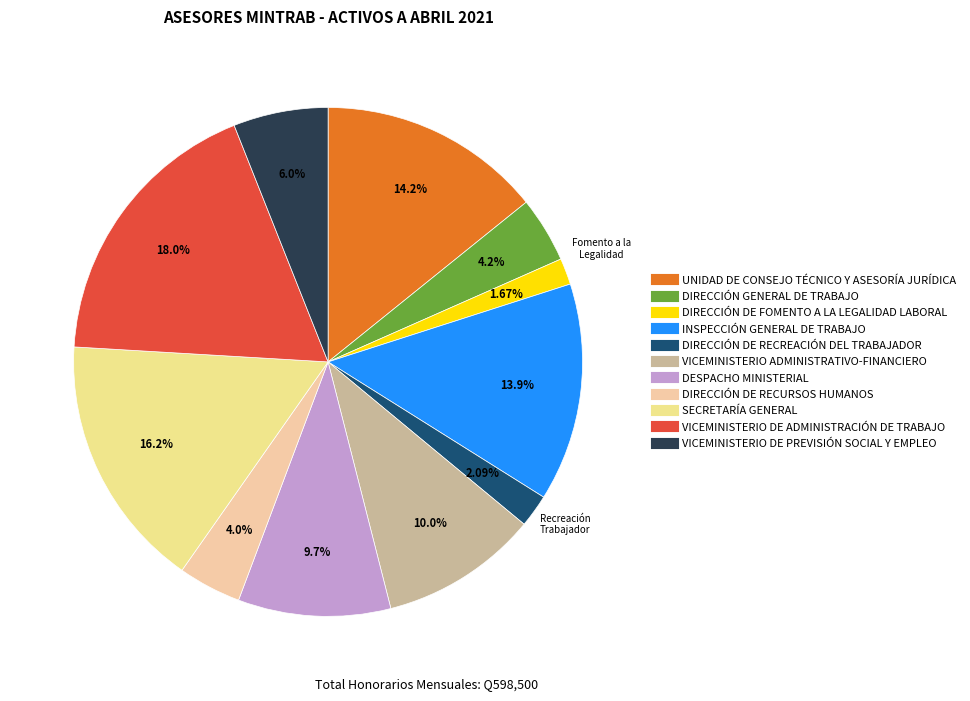

Is it true that INSPECCIÓN GENERAL DE TRABAJO is 14% of the pie?

True